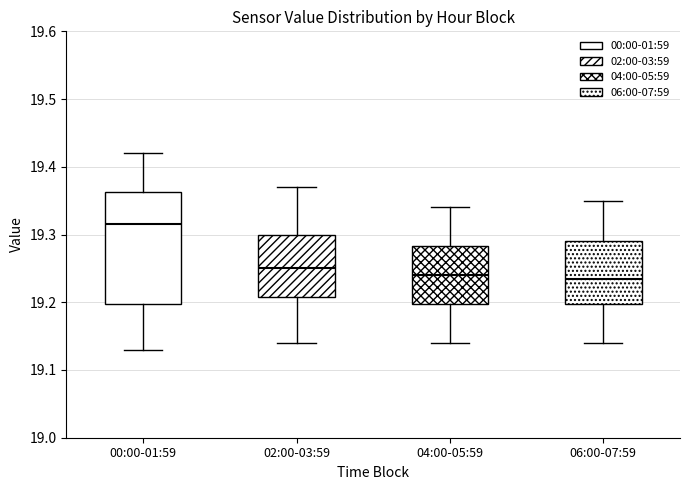

Reading left to right, read every box against the y-axis: the position of its median line, the range the box covers, and the ends of its whiskers. The values are not printed on the chart, so give them approximately, as read against the axis.

00:00-01:59: median 19.32, box 19.20 to 19.36, whiskers 19.13 to 19.42
02:00-03:59: median 19.25, box 19.21 to 19.30, whiskers 19.14 to 19.37
04:00-05:59: median 19.24, box 19.20 to 19.28, whiskers 19.14 to 19.34
06:00-07:59: median 19.24, box 19.20 to 19.29, whiskers 19.14 to 19.35